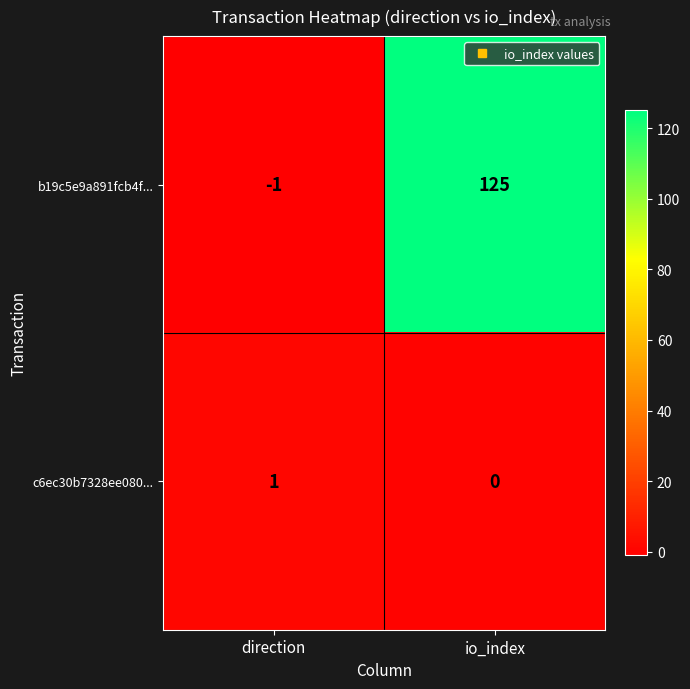

Rank the series at io_index from highest to lowest value.

b19c5e9a891fcb4f..., c6ec30b7328ee080...